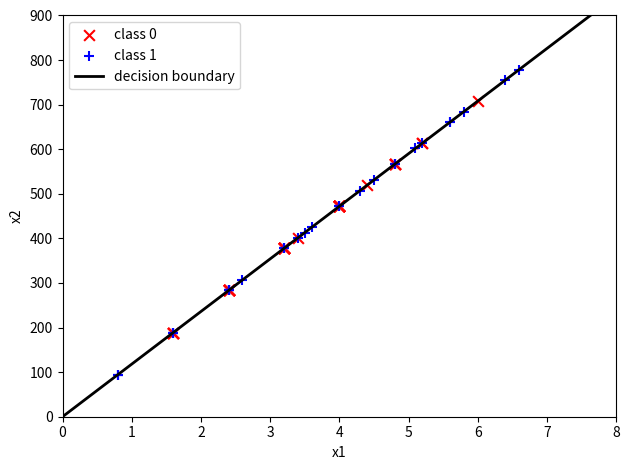

Which series reaches the minimum Y coordinate?

class 1